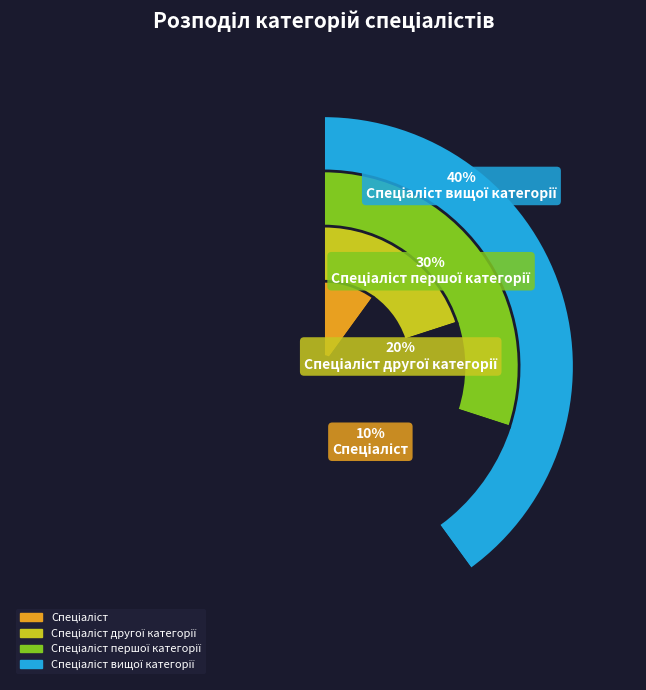

Does any single category account for the majority?

No